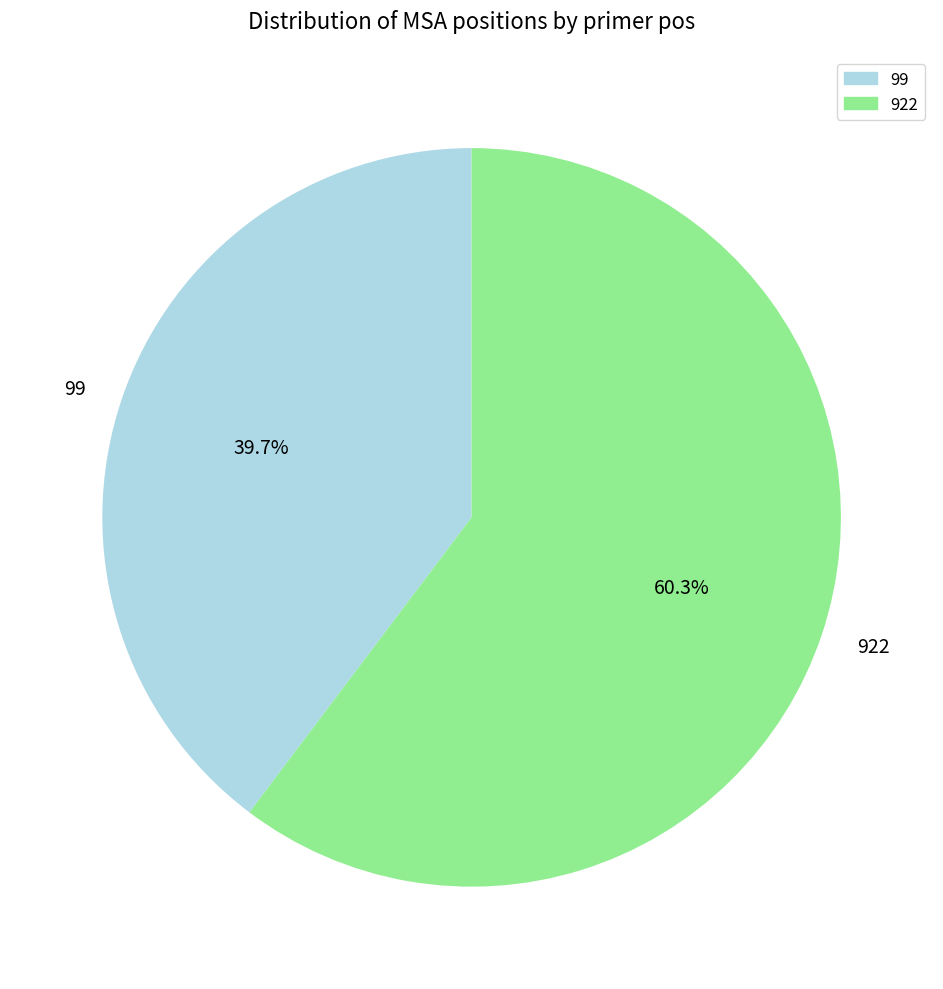

The 922 slice represents 68% of the pie. True or false?

False